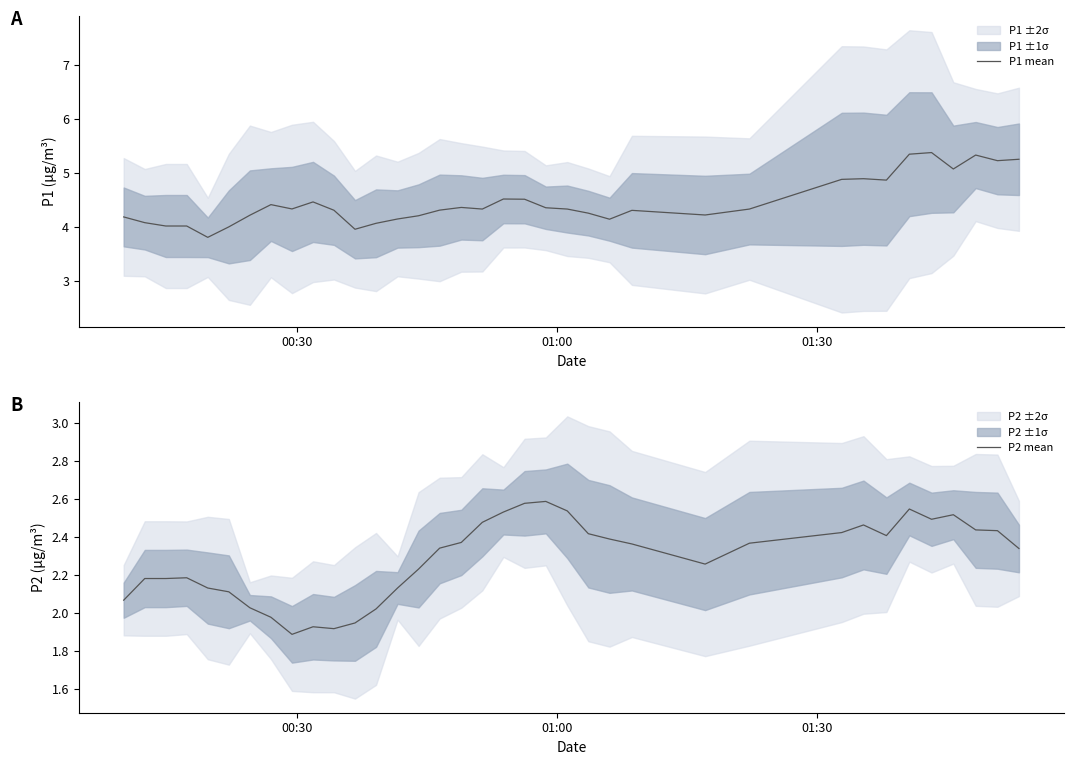

True or false: P1 mean and P2 mean intersect in this chart.

False